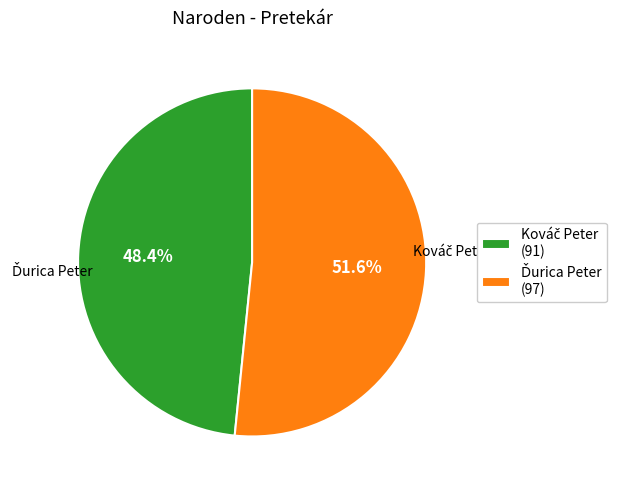

Does any single category account for the majority?

Yes